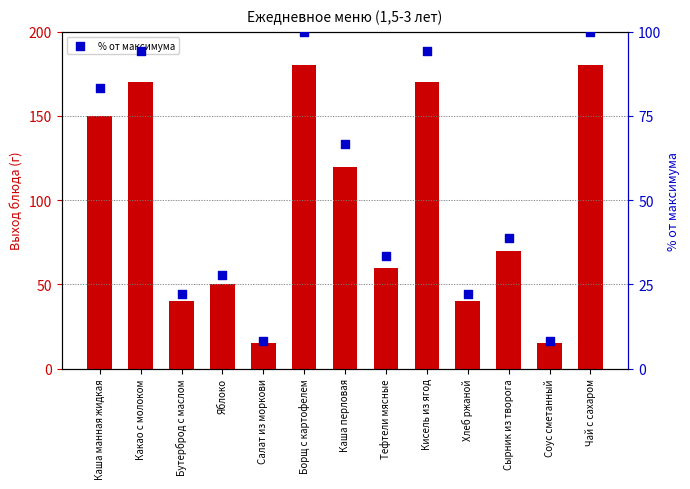

At how many categories does at least one series exceed 137?

5